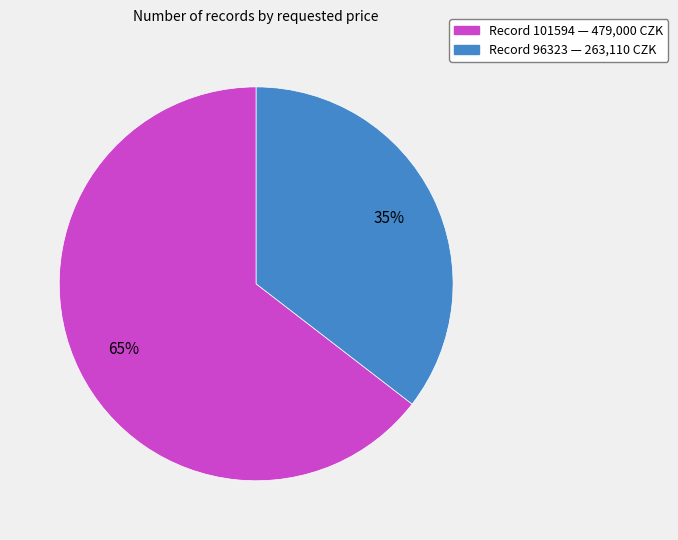

How many segments does this pie chart have?

2